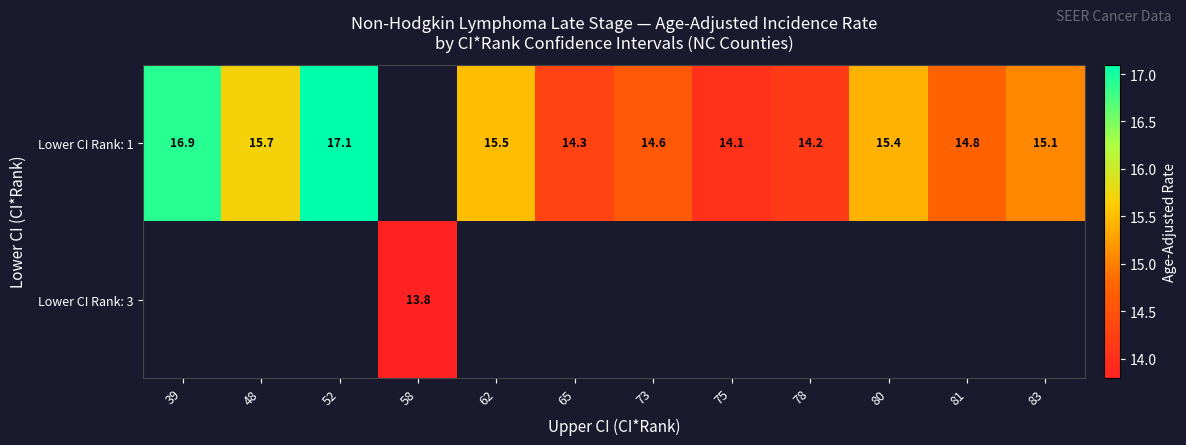

True or false: Lower CI Rank: 1 has a value of 14.2 at 78.

True